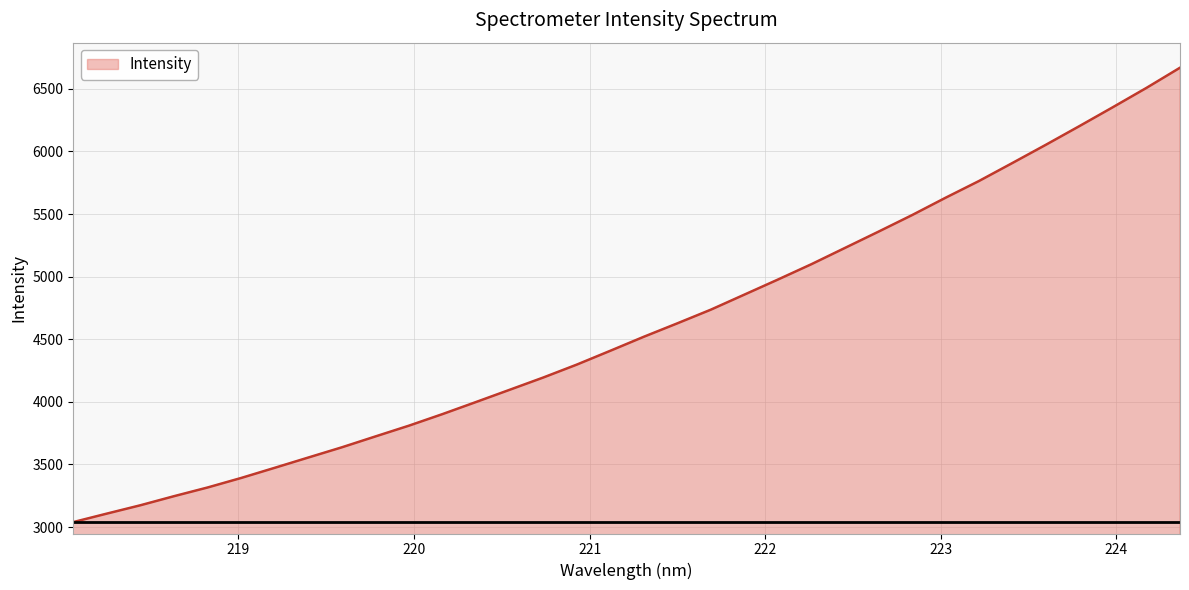

What is the smallest value displayed?

3039.9